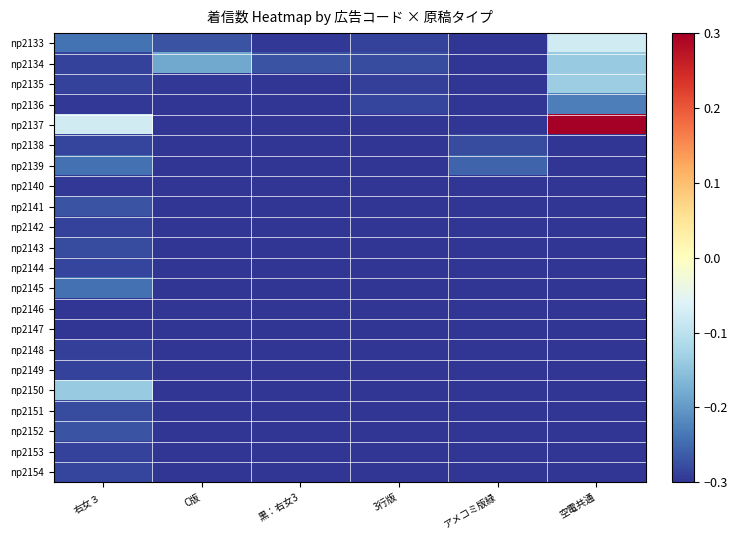

At which category is the sum across all series the highest?

空電共通